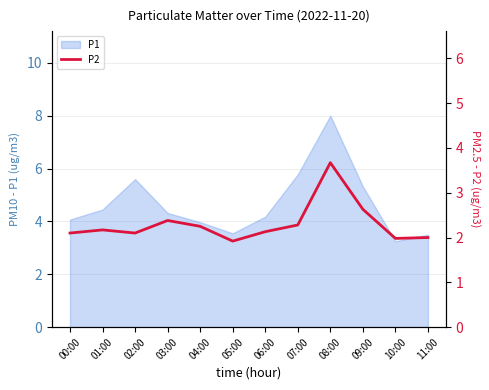

Is it true that P1 equals 1.9 at 03:00?

False